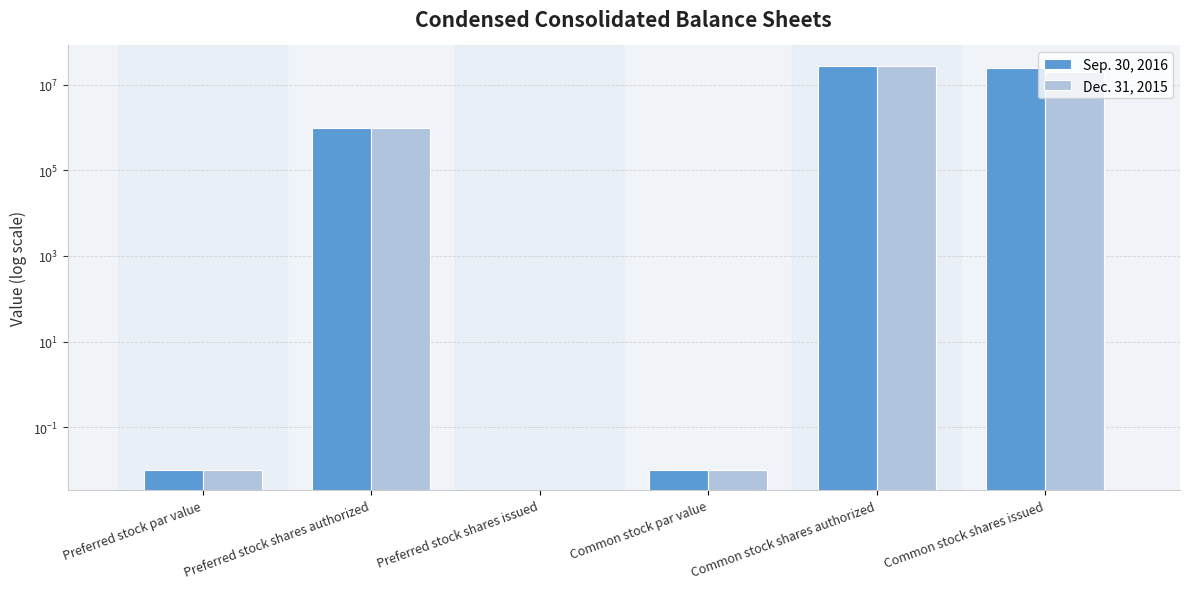

What is the maximum value for Sep. 30, 2016?

28000000.0